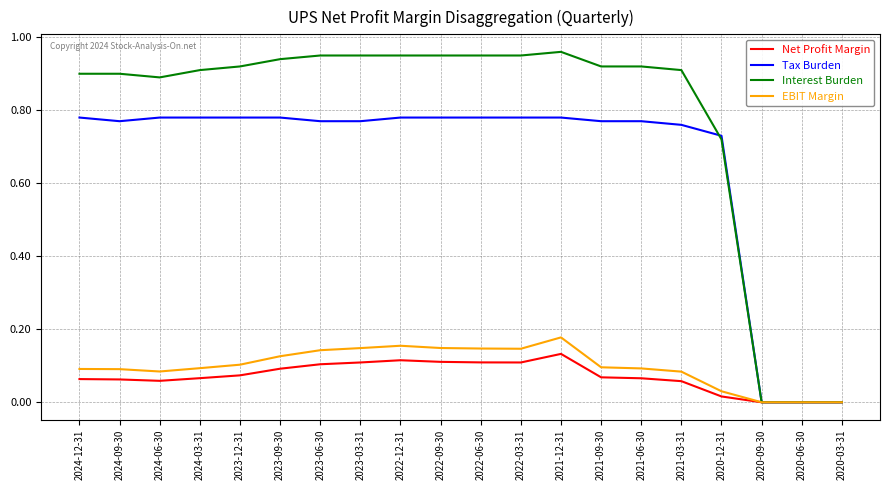

Which series has the largest range (max minus min)?

Interest Burden